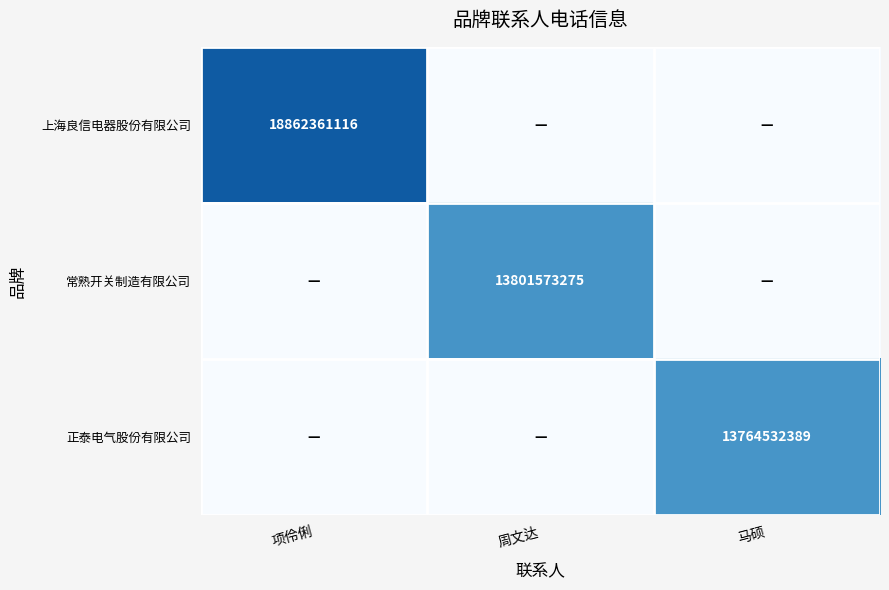

The 常熟开关制造有限公司 series shows 23416184663 at 周文达. True or false?

False